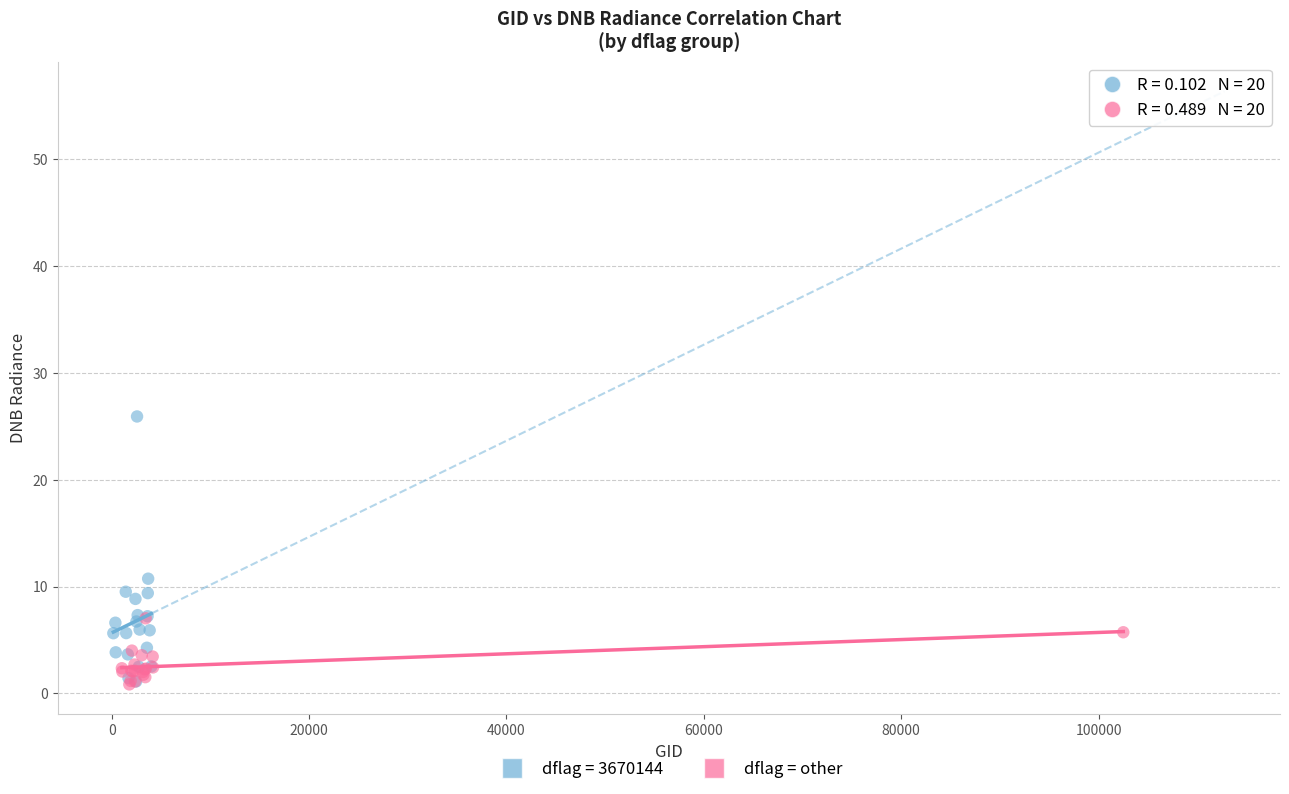

Which series reaches the maximum Y coordinate?

dflag = 3670144